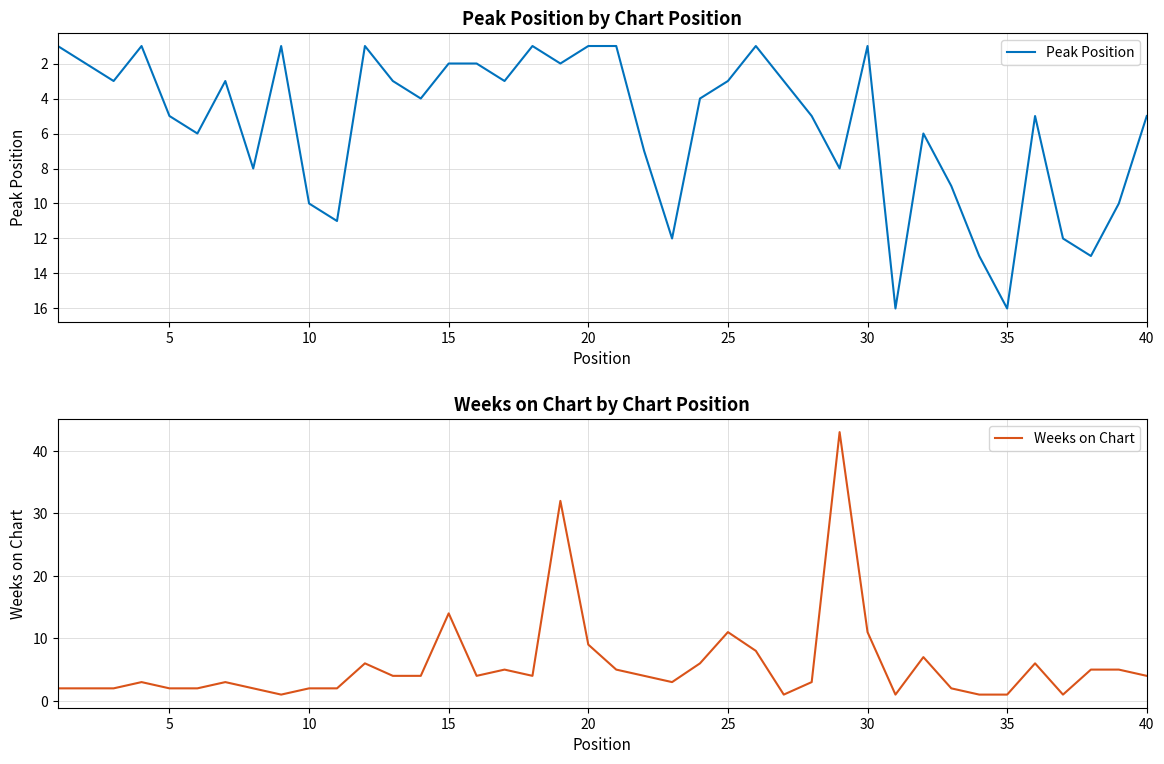

After their last crossing, which series has the higher values: Peak Position or Weeks on Chart?

Peak Position